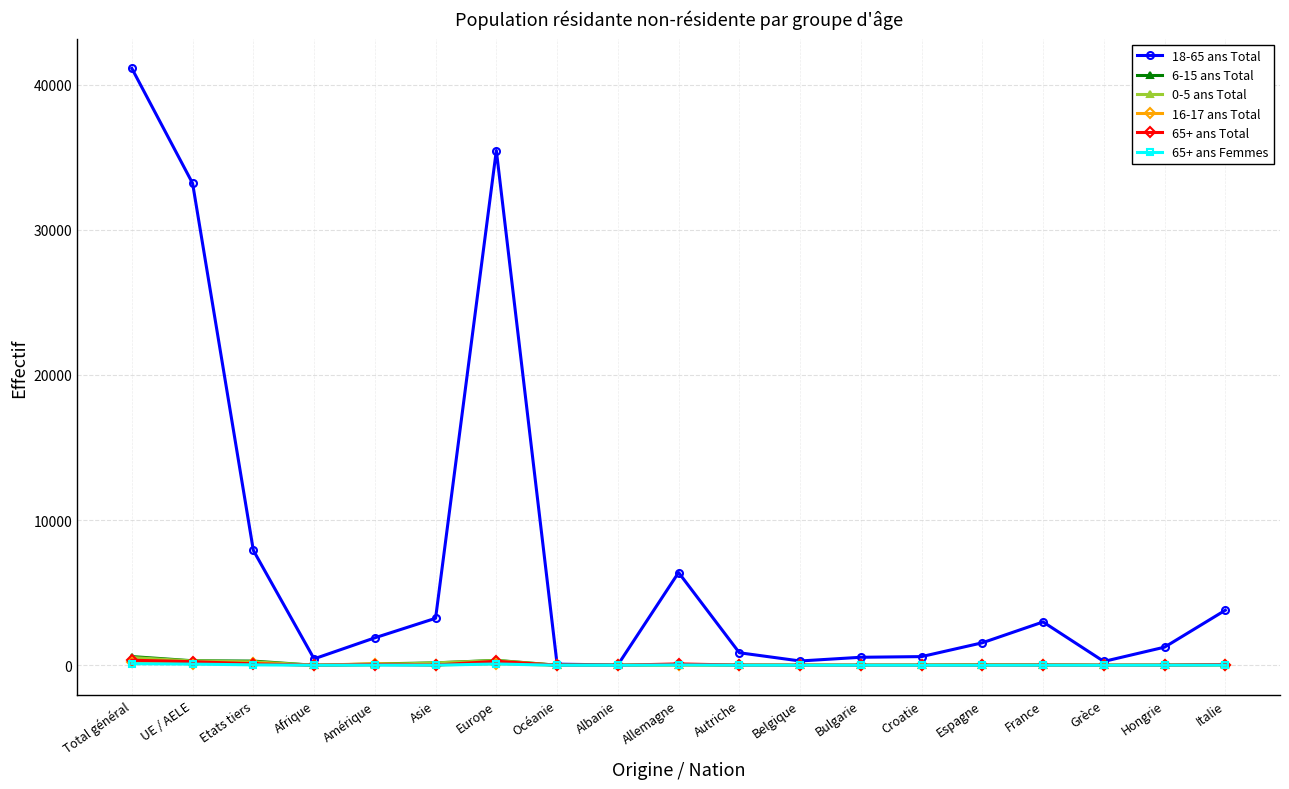

What position from the right is Albanie?

11